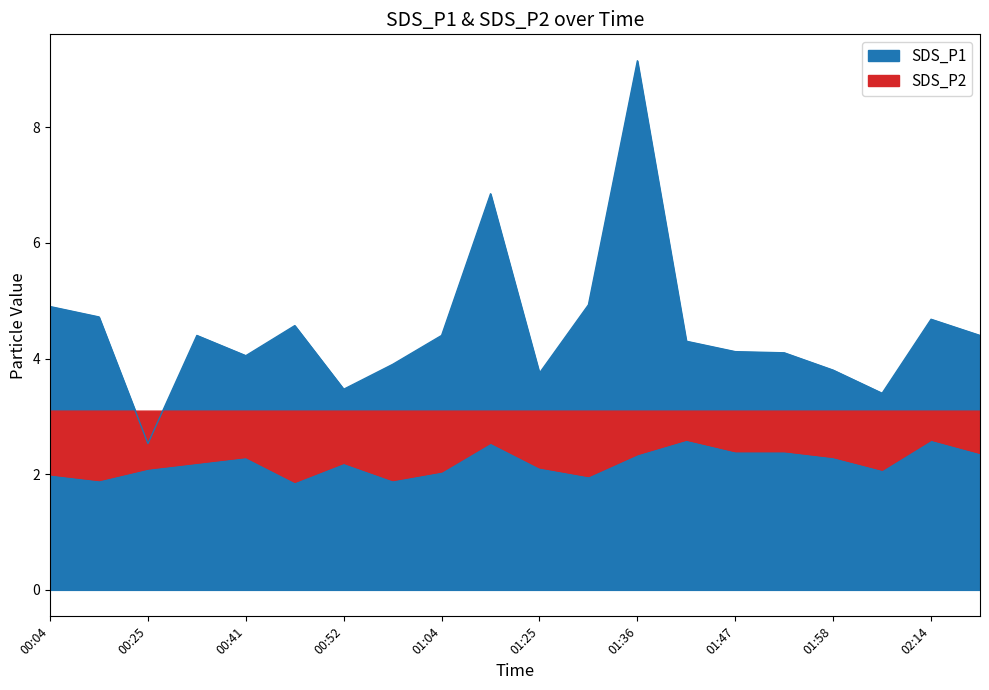

In SDS_P1, how many points are lower than both neighbors (excluding endpoints)?

5